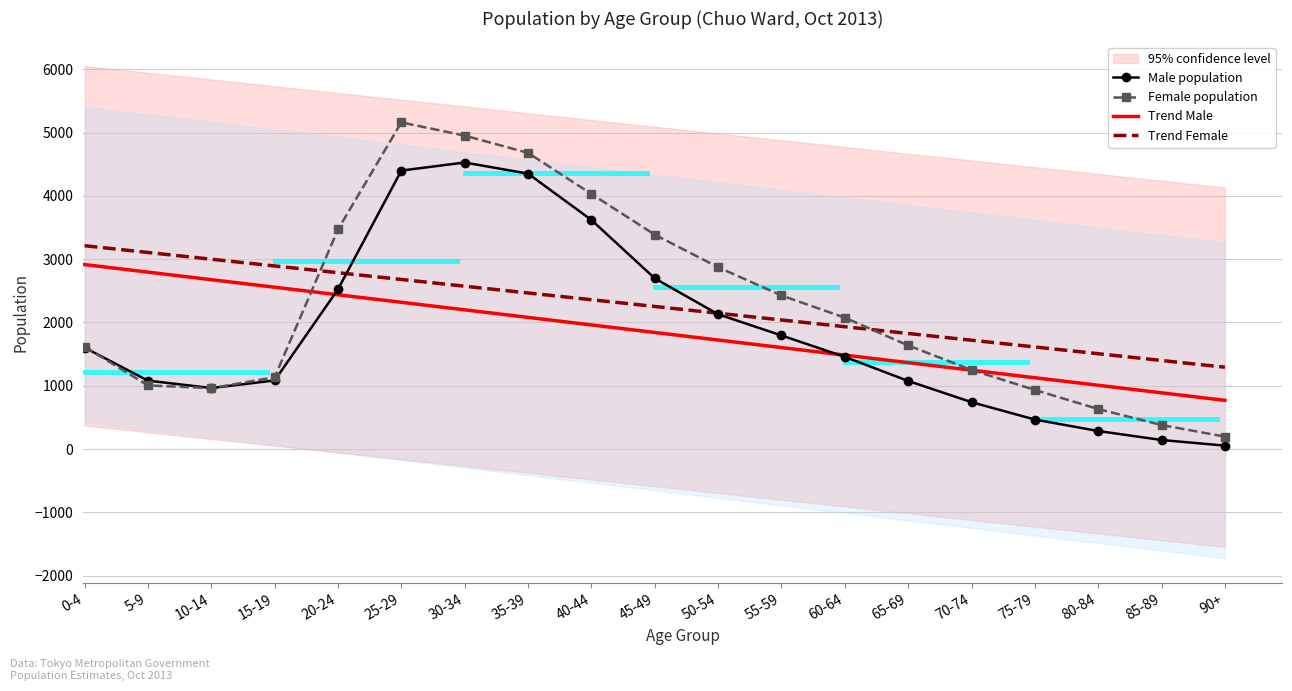

What is the maximum value shown in the chart?

5162.0